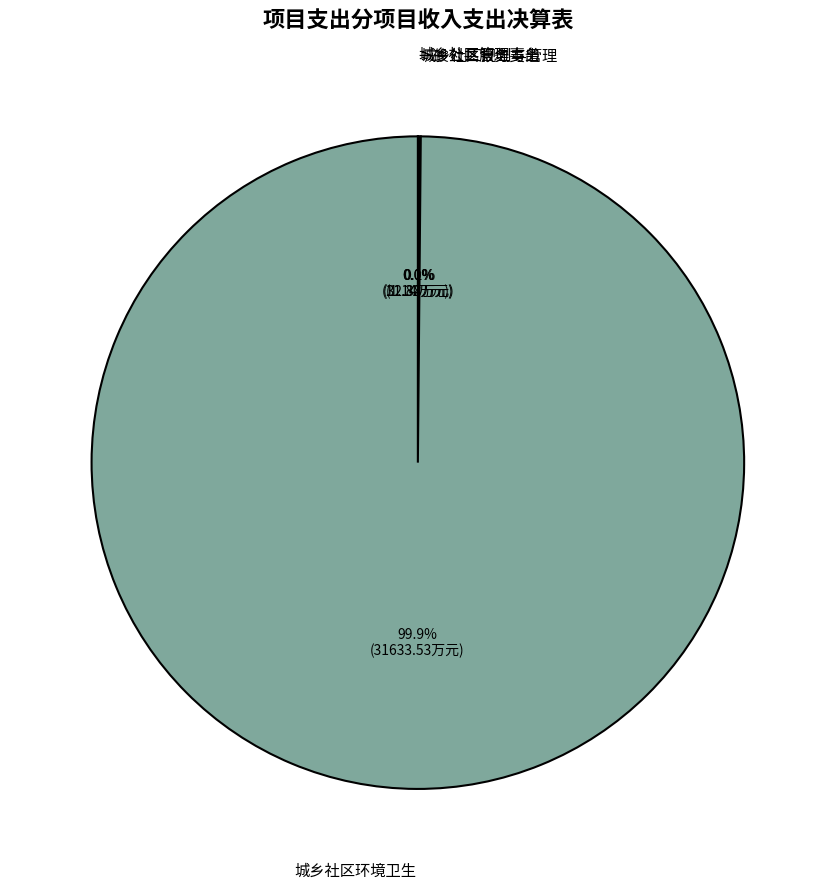

Is there any slice that represents more than half of the pie?

Yes